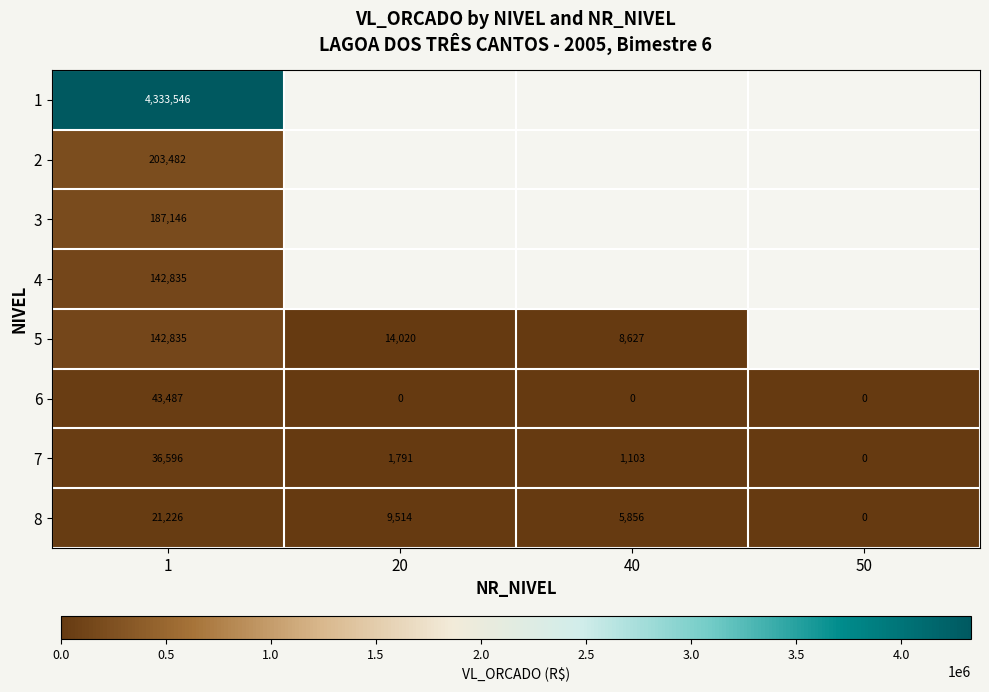

Is the value of 6 at 20 greater than the value of 5 at 20?

No